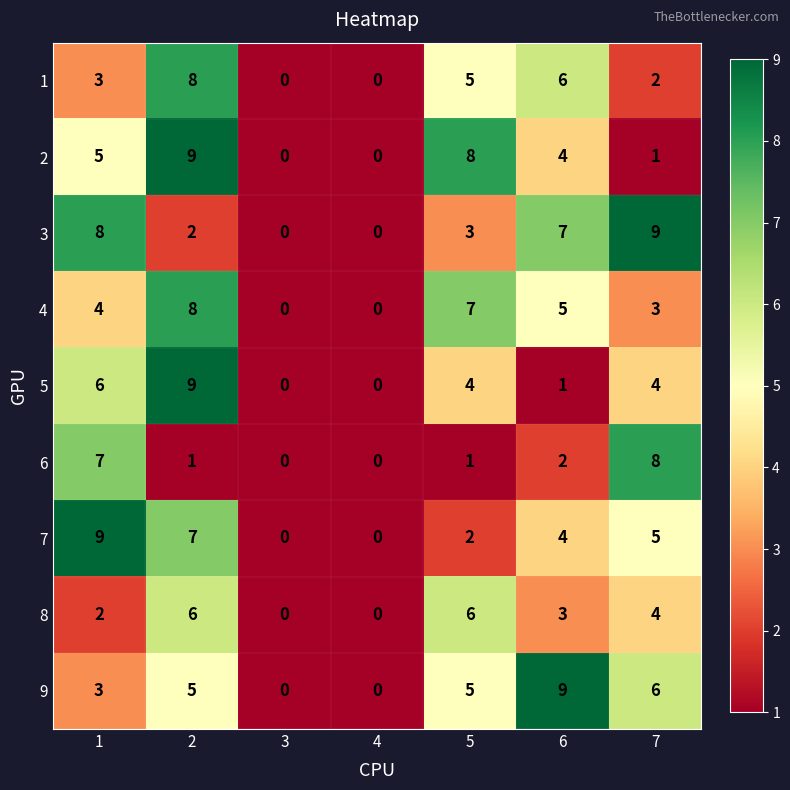

What is the difference between the maximum and minimum values in the 4 series?

8